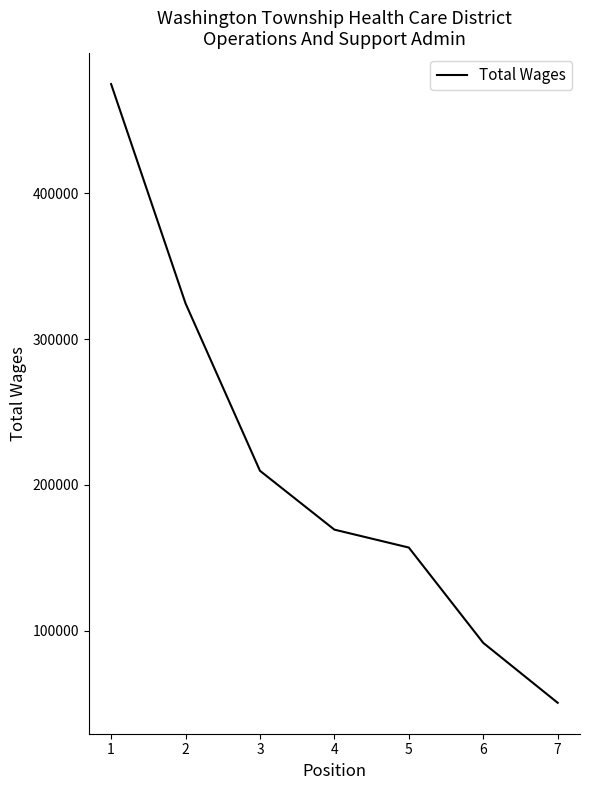

Is it true that the value at 4 is 290433?

False